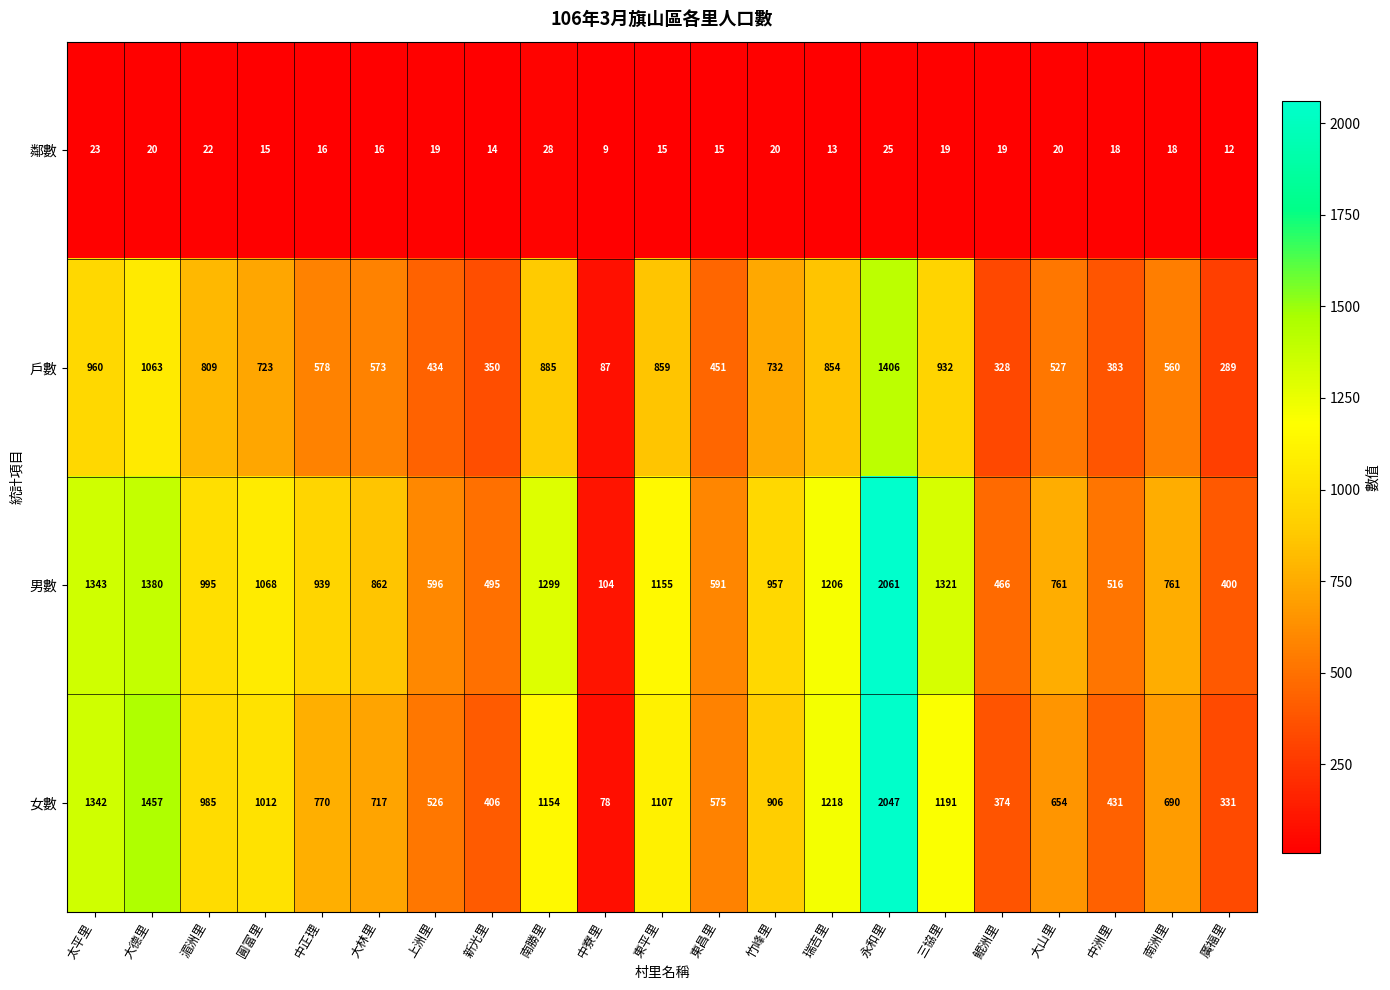

How many categories are shown in the chart?

21